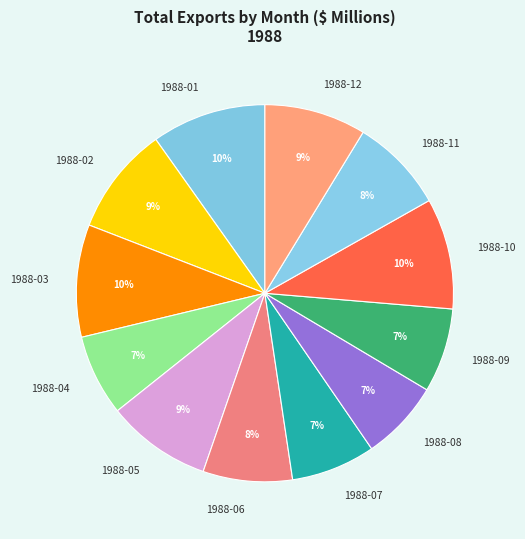

To the nearest percent, what percentage of the pie is 1988-02?

9%